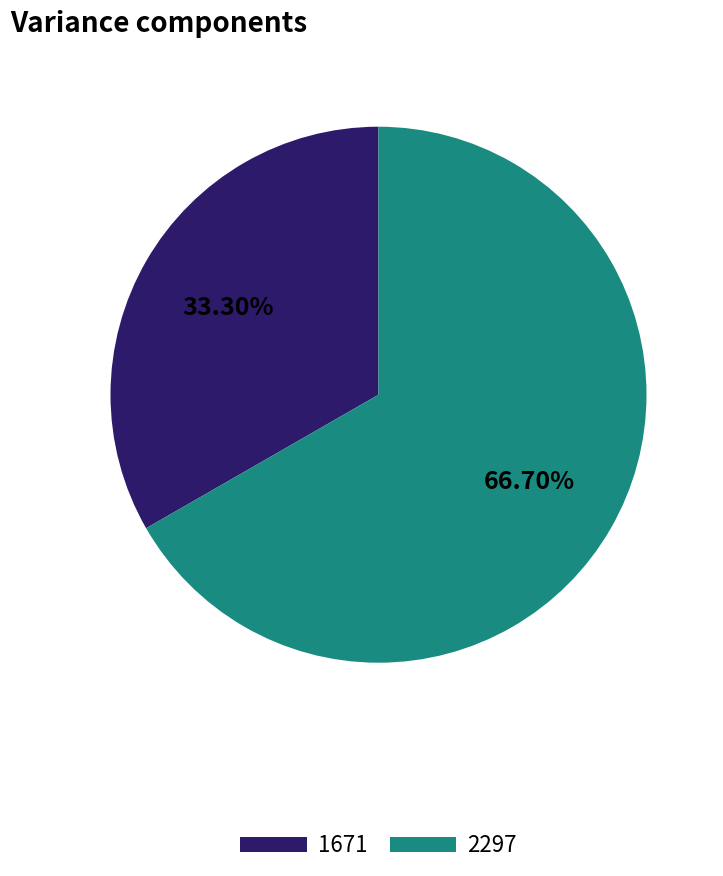

Between 2297 and 1671, which is larger?

2297